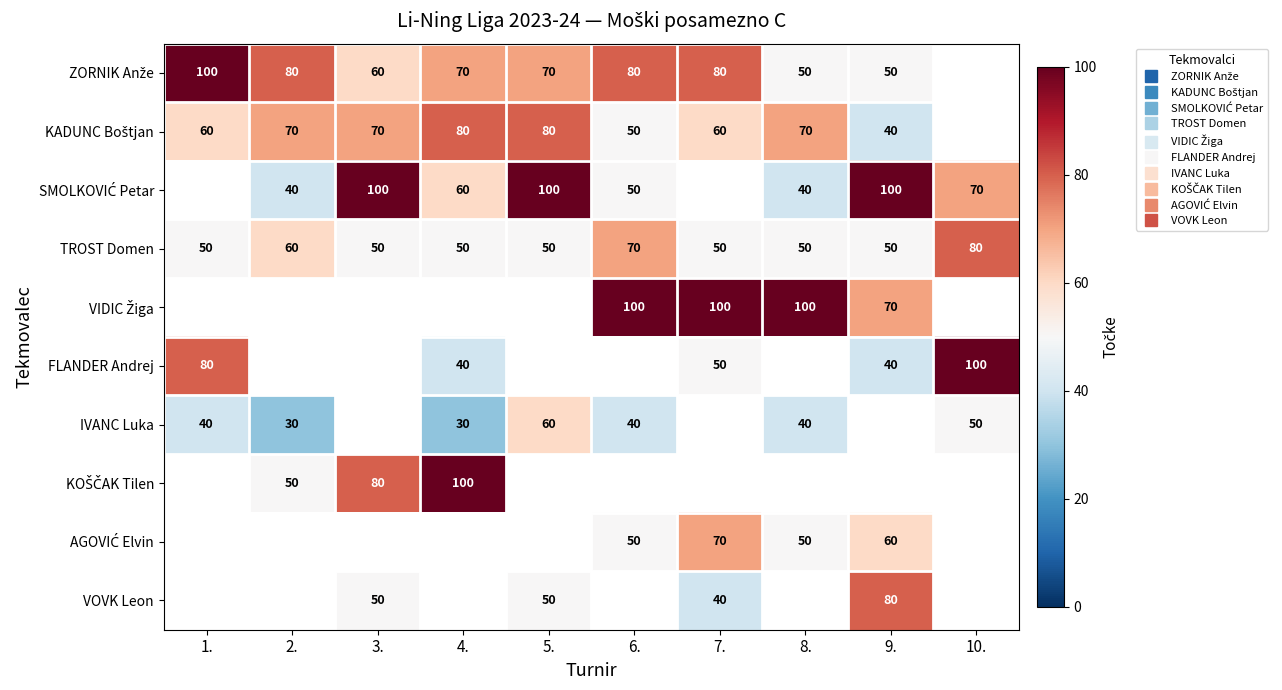

How many categories are shown in the chart?

10